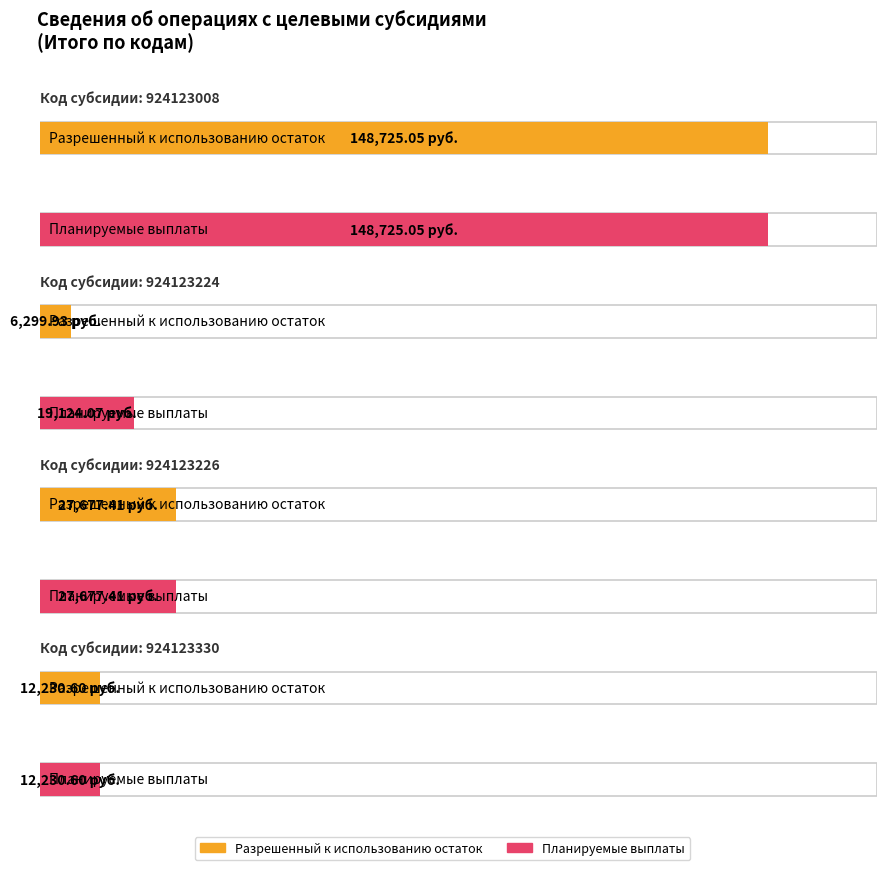

Which series has the widest spread of values?

Разрешенный к использованию остаток